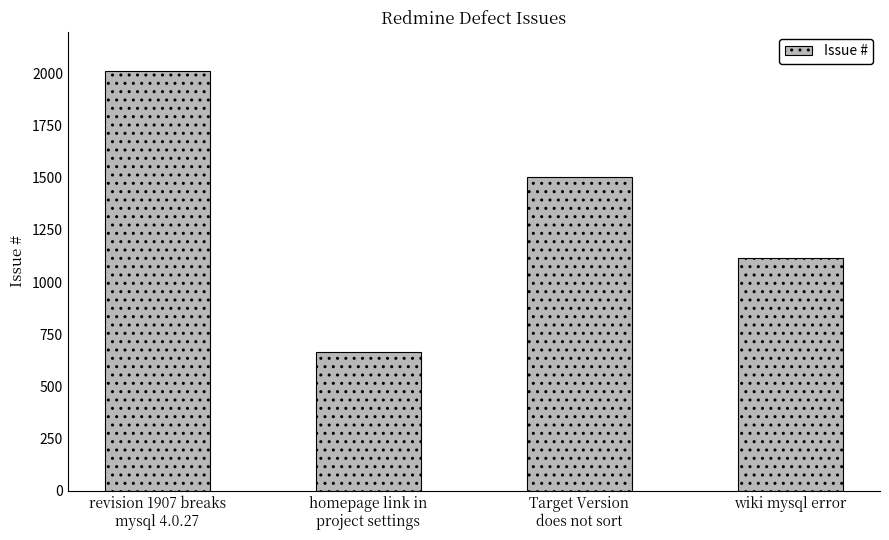

What value does the data have at Target Version
does not sort, to the nearest 10?

1500